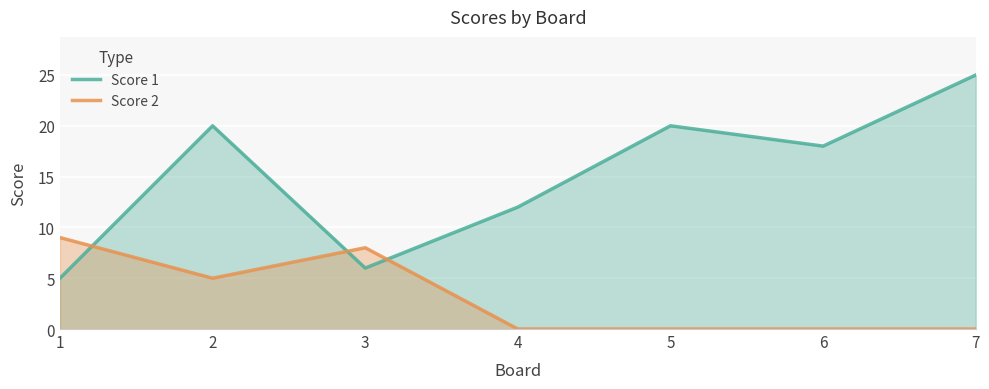

What is the value of the Score 1 point at the 4th from the left?

12